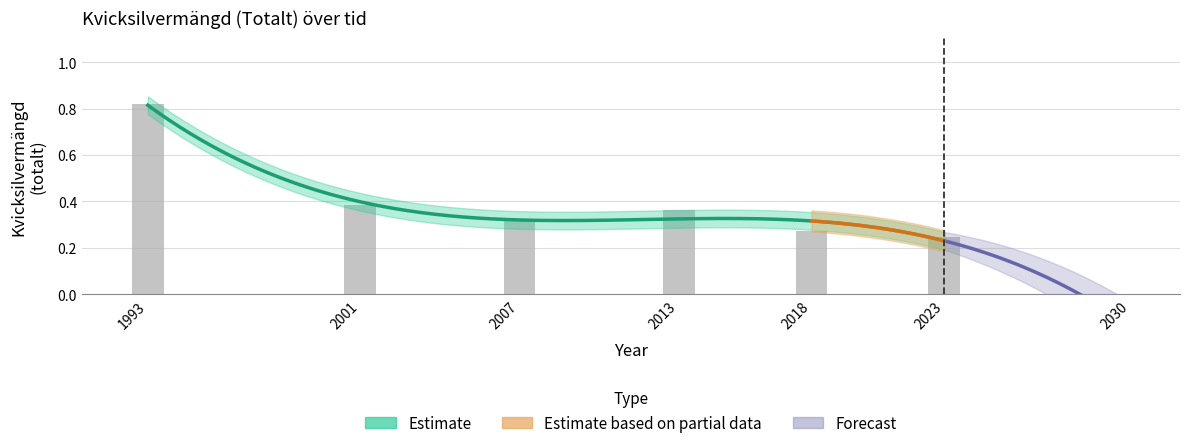

Does the chart contain any negative values?

No